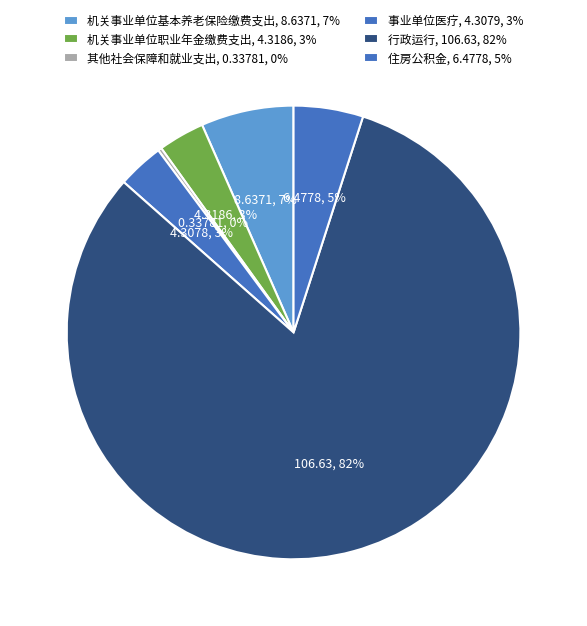

Which category accounts for the majority?

行政运行